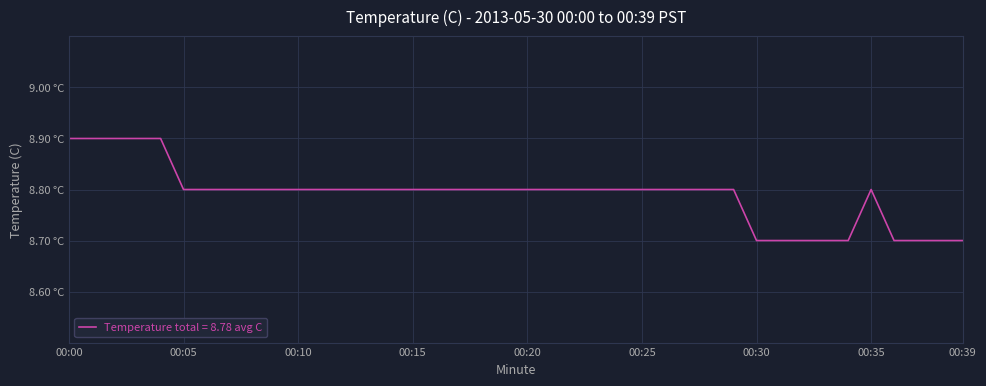

What is the value of the 30th point from the left?

8.8